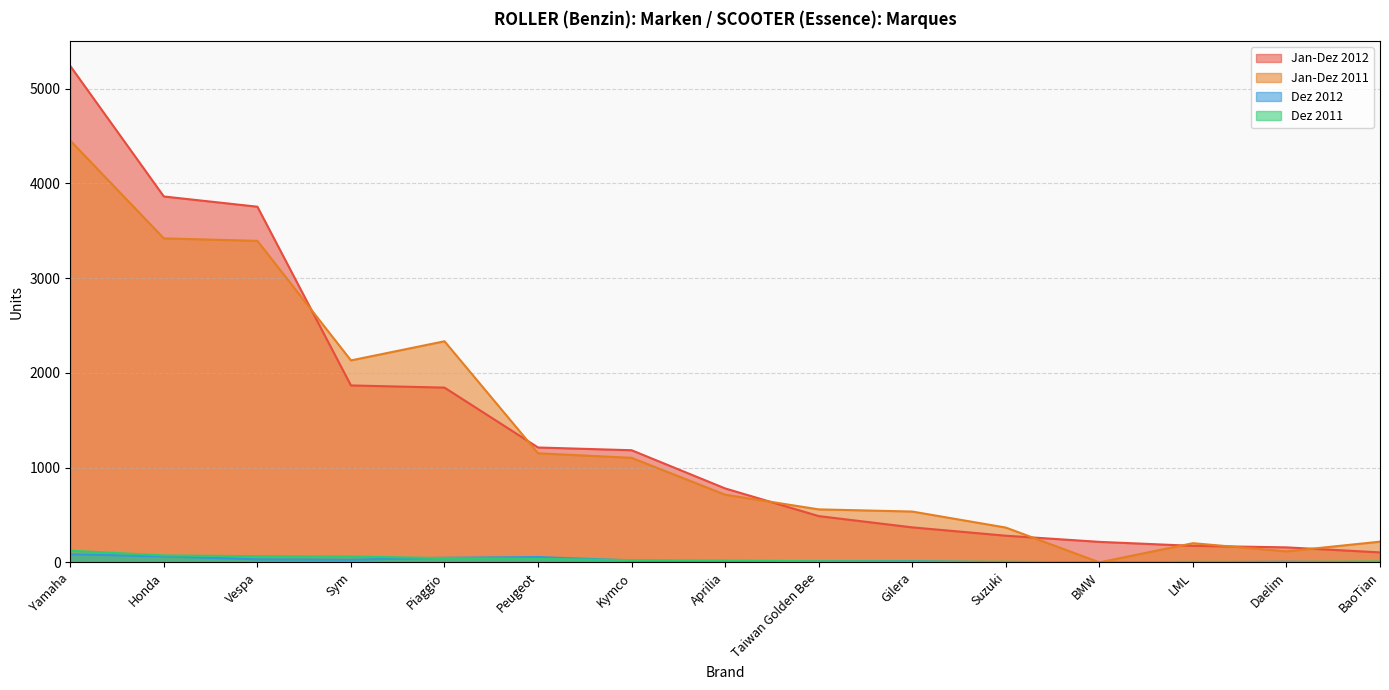

How many data points in Jan-Dez 2012 are above 780?

7